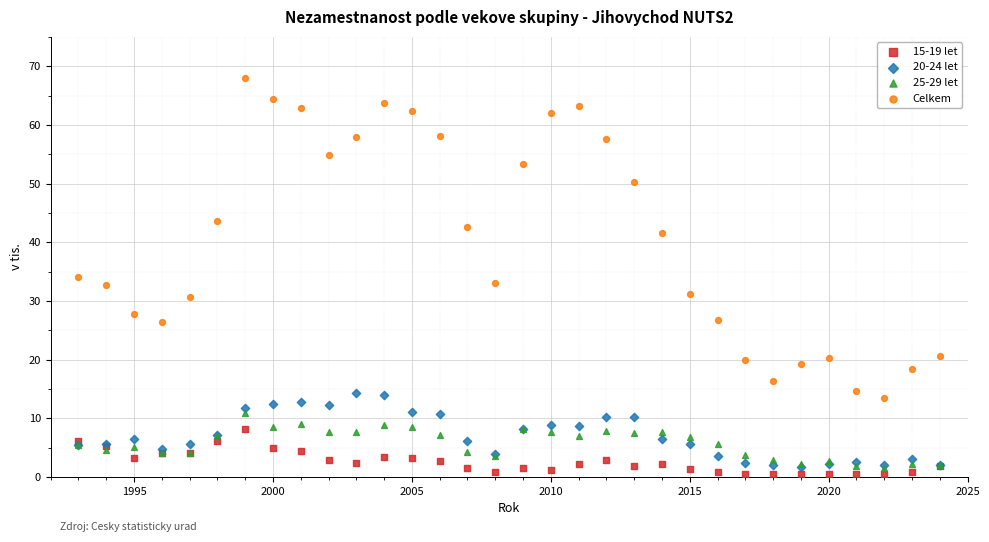

In the Celkem series, what Y value is closest to 40?

41.5